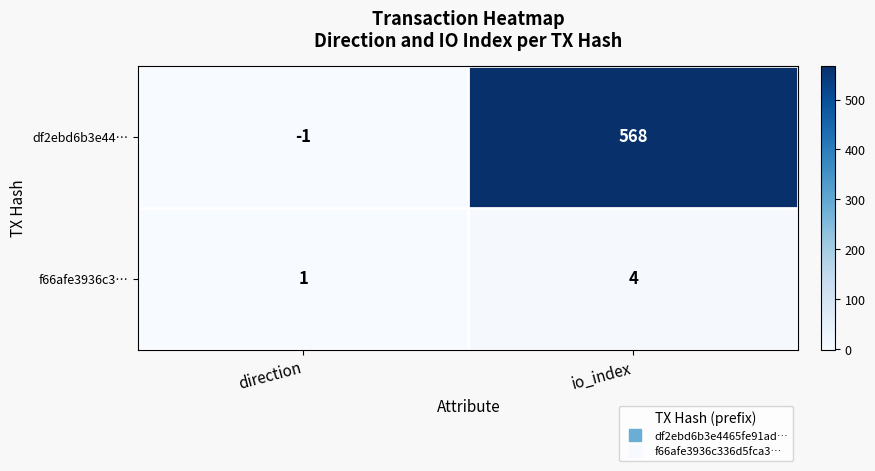

What is the sum of the f66afe3936c3… values at direction and io_index?

5